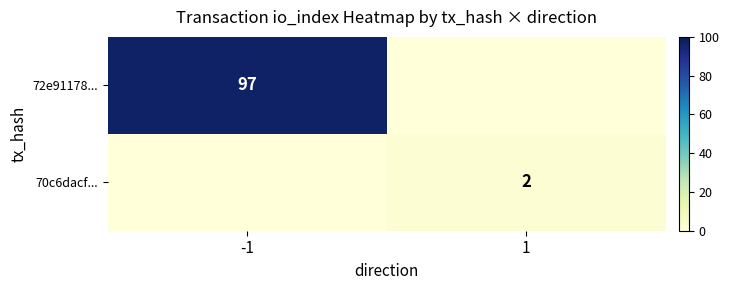

Is it true that 72e91178... equals 140 at -1?

False